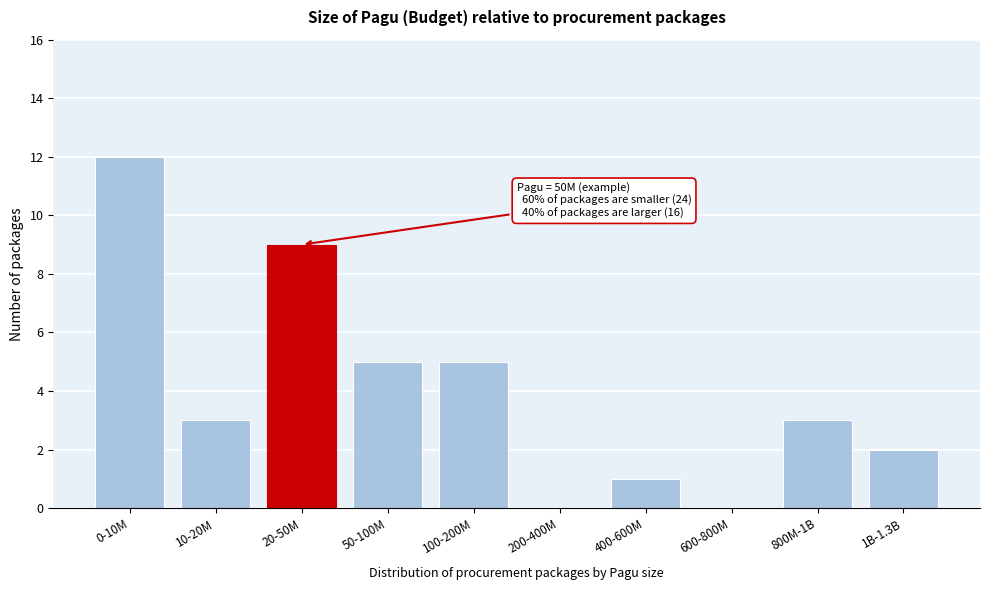

Reading right to left, extract all data points from this chart.

1B-1.3B=2	800M-1B=3	600-800M=0	400-600M=1	200-400M=0	100-200M=5	50-100M=5	20-50M=9	10-20M=3	0-10M=12